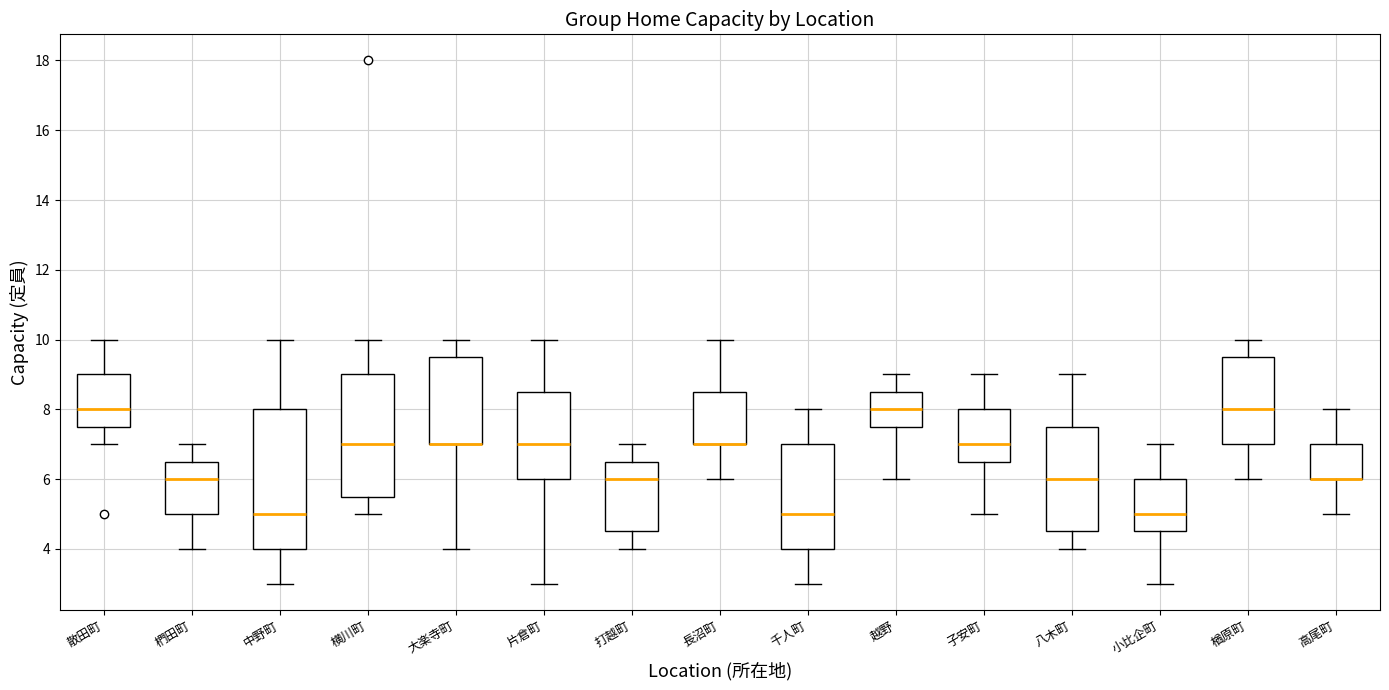

Where is the lower edge of the box for 楢原町 on the y-axis? The values are not printed on the chart, so give them approximately, as read against the axis.

7.0